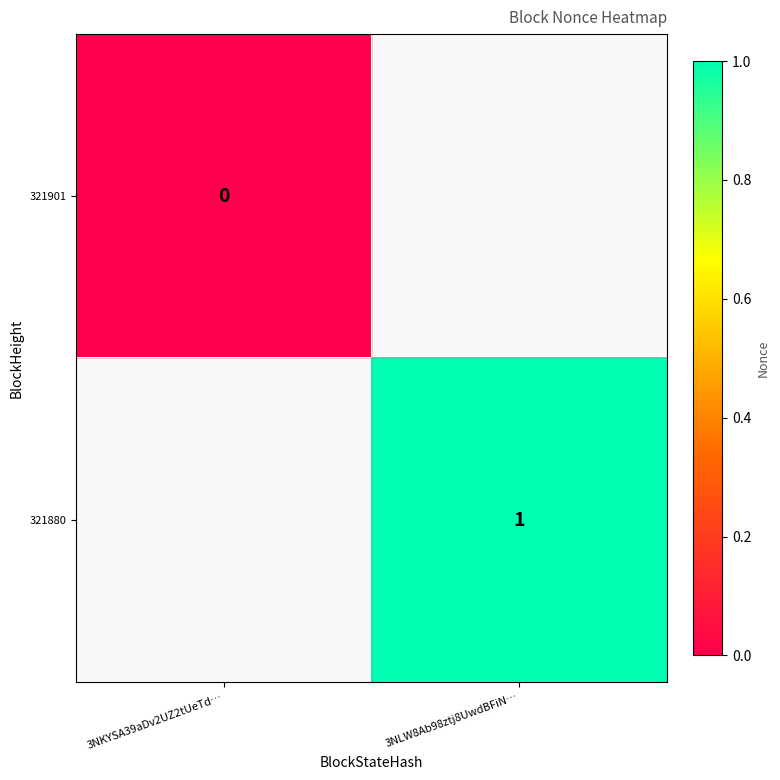

Count the number of data series in this chart.

2